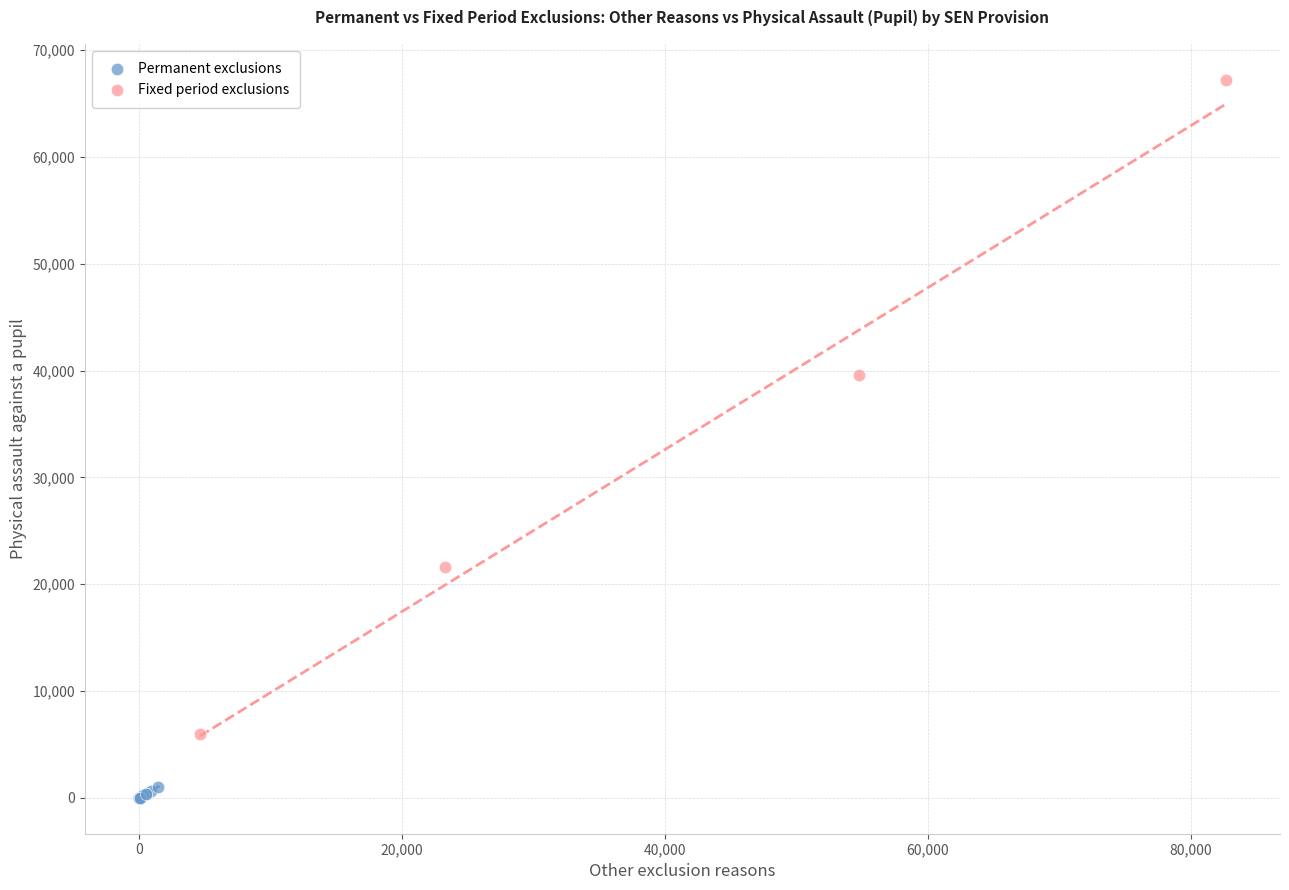

Which series has the largest Y range (max minus min)?

Fixed period exclusions